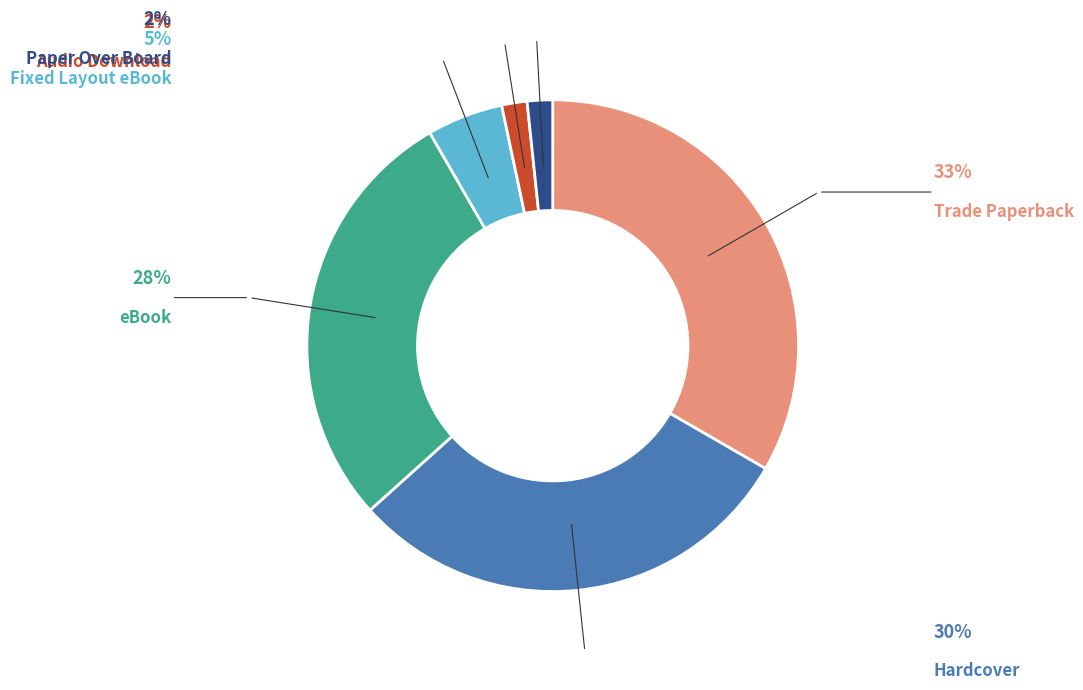

How many slices are in this pie chart?

6